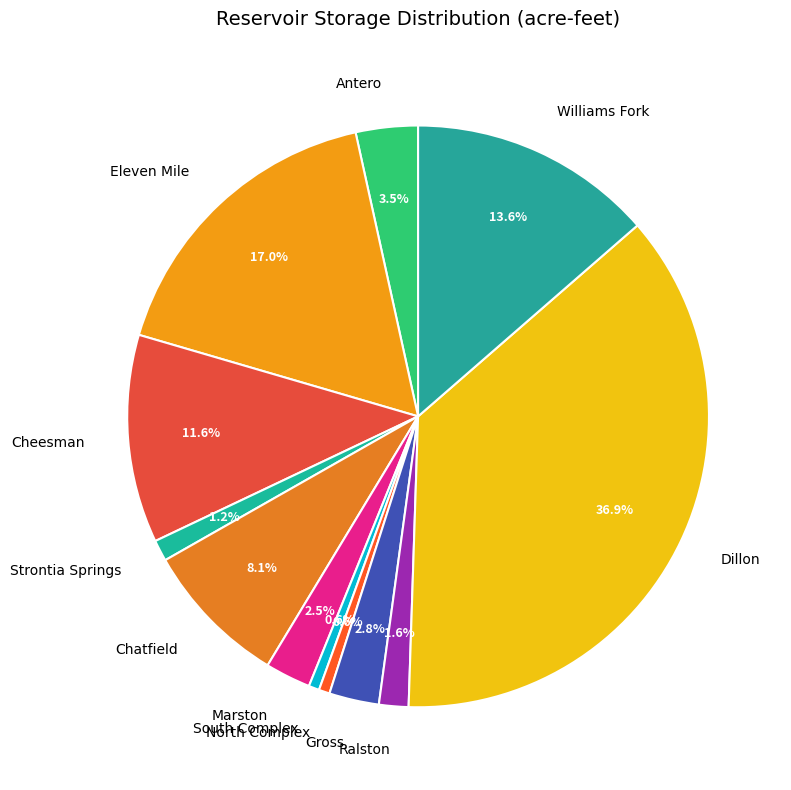

Does Gross account for over 50% of the chart?

No